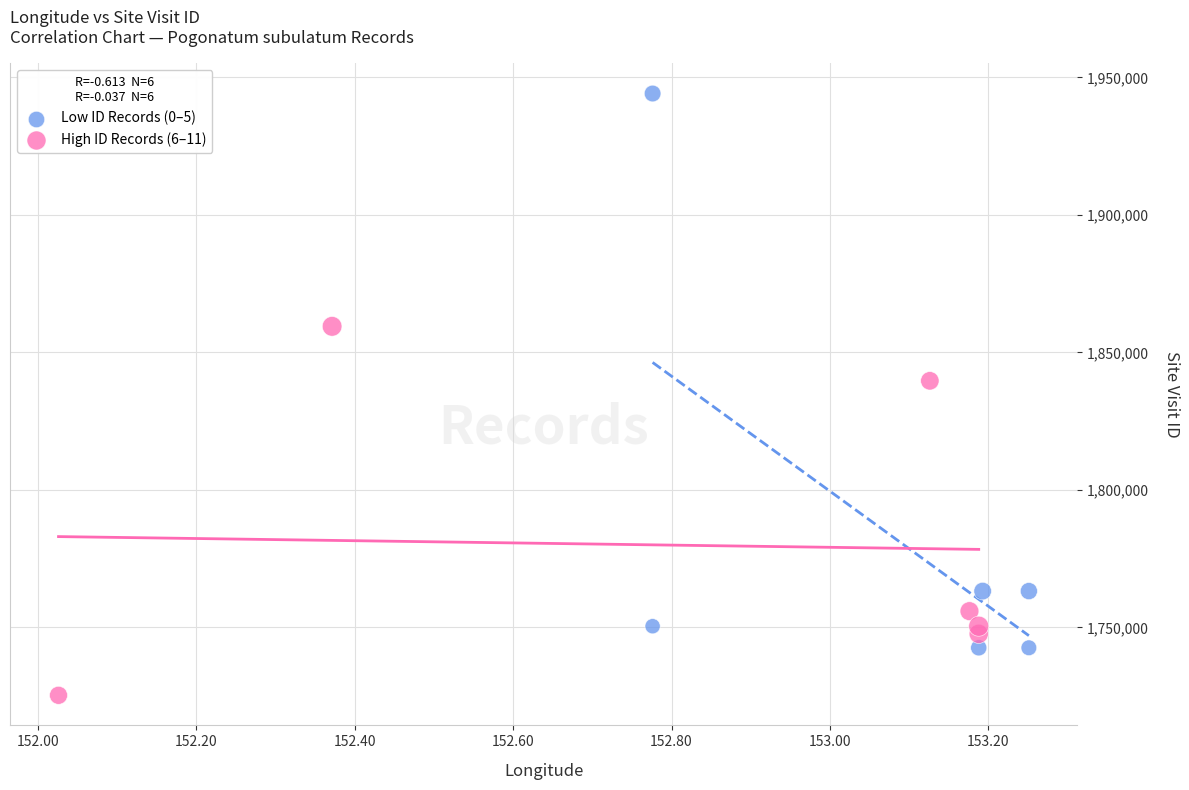

Which series reaches the minimum Y coordinate?

High ID Records (6–11)